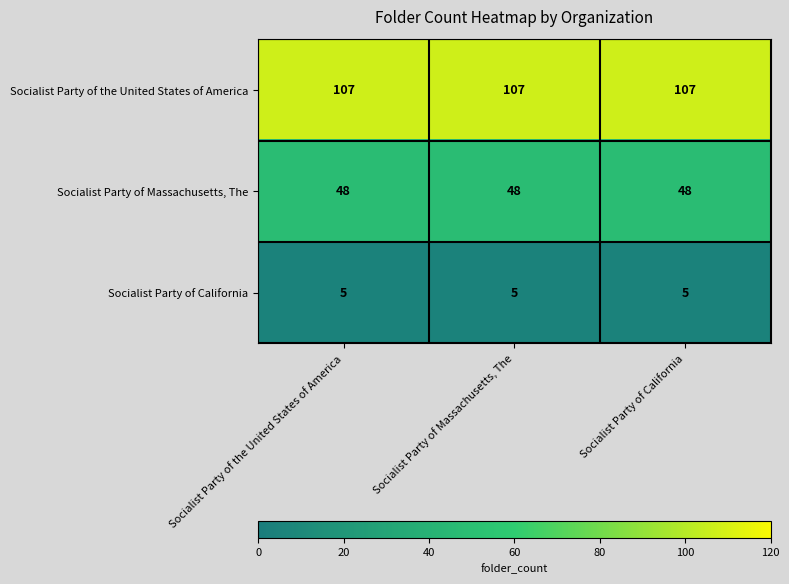

How many categories are shown in the chart?

3